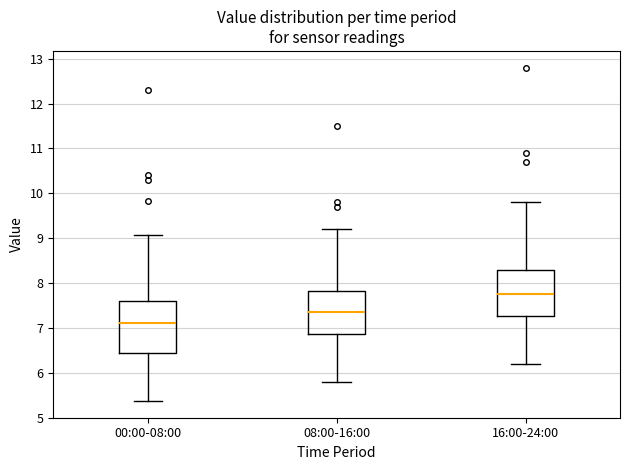

Reading left to right, read every box against the y-axis: the position of its median line, the range the box covers, and the ends of its whiskers. The values are not printed on the chart, so give them approximately, as read against the axis.

00:00-08:00: median 7.1, box 6.5 to 7.6, whiskers 5.4 to 9.1
08:00-16:00: median 7.4, box 6.9 to 7.8, whiskers 5.8 to 9.2
16:00-24:00: median 7.8, box 7.3 to 8.3, whiskers 6.2 to 9.8